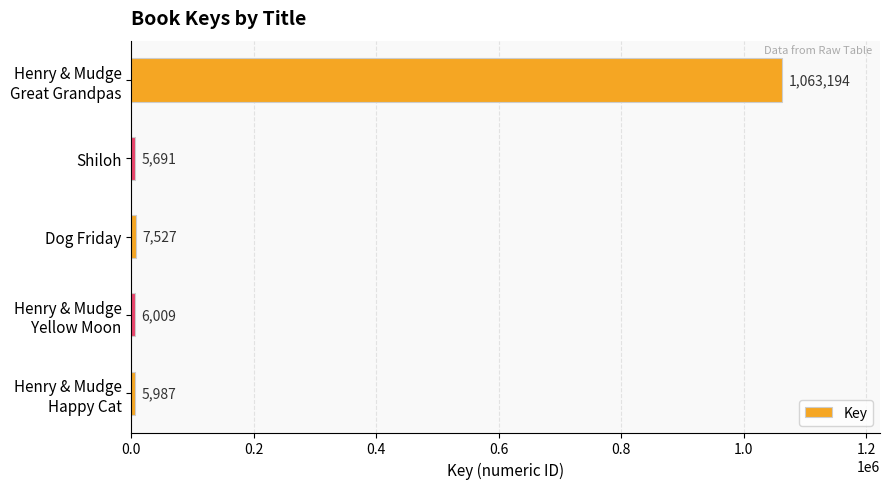

The chart shows a value of 7527 at Dog Friday. True or false?

True